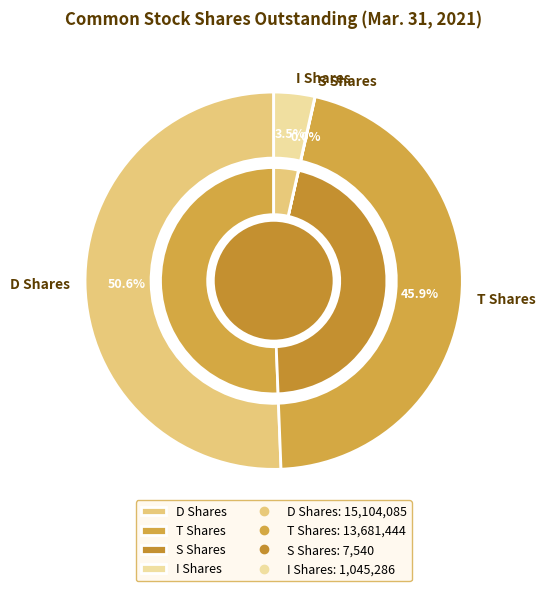

What is the smallest slice in the pie chart?

S Shares